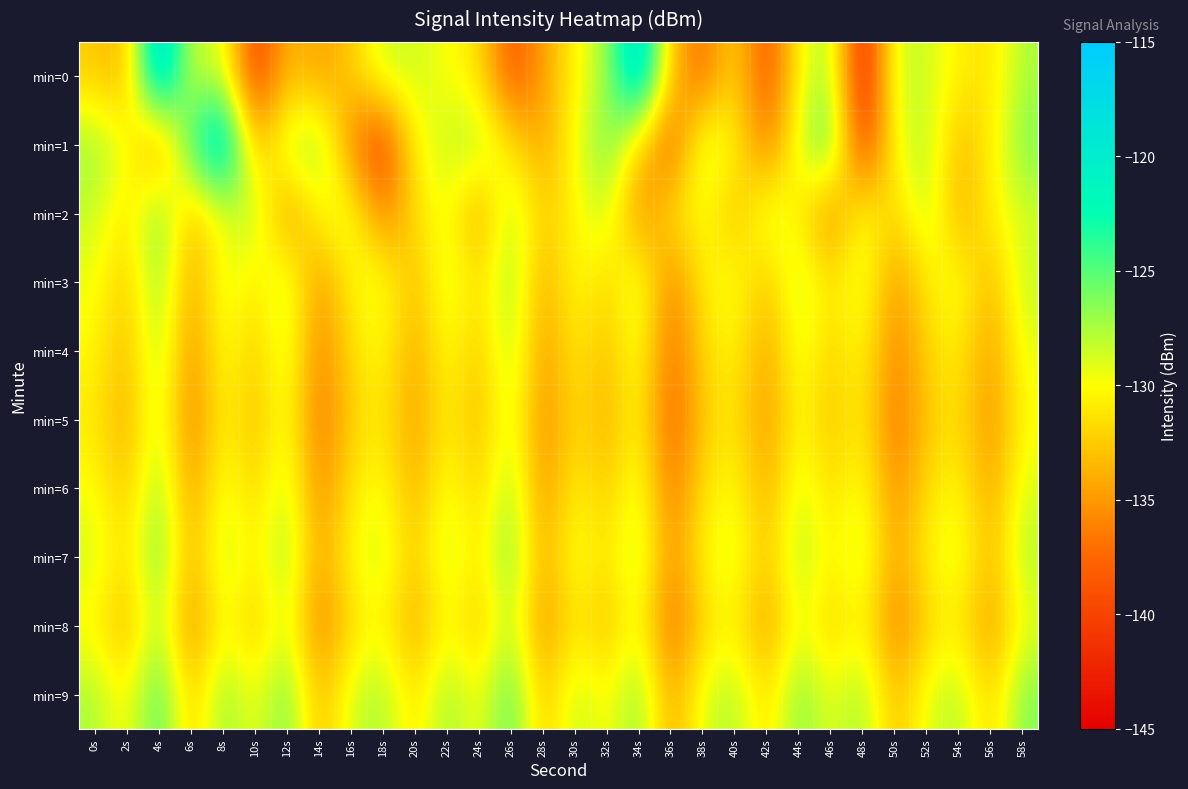

At which category is the sum across all series the highest?

4s